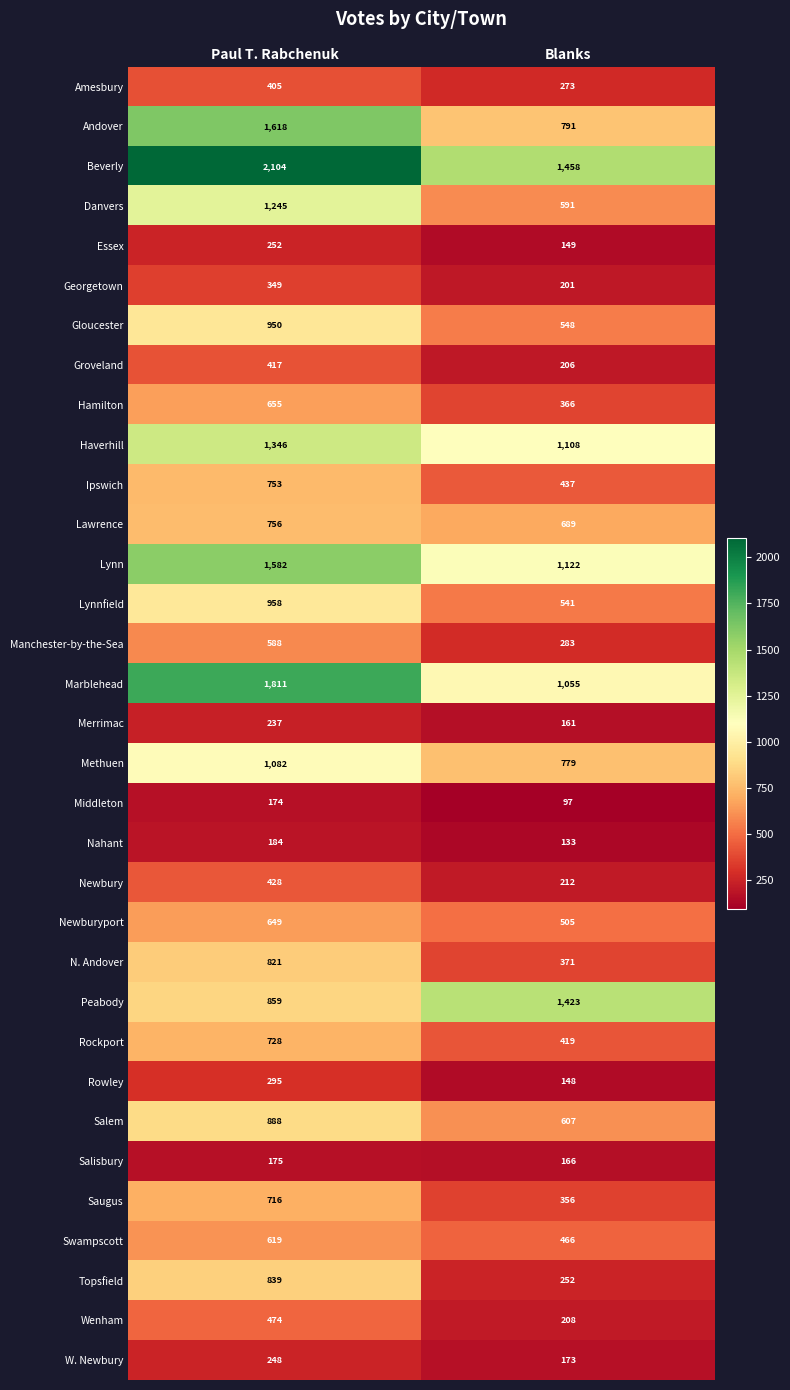

The Rockport series shows 176 at Blanks. True or false?

False